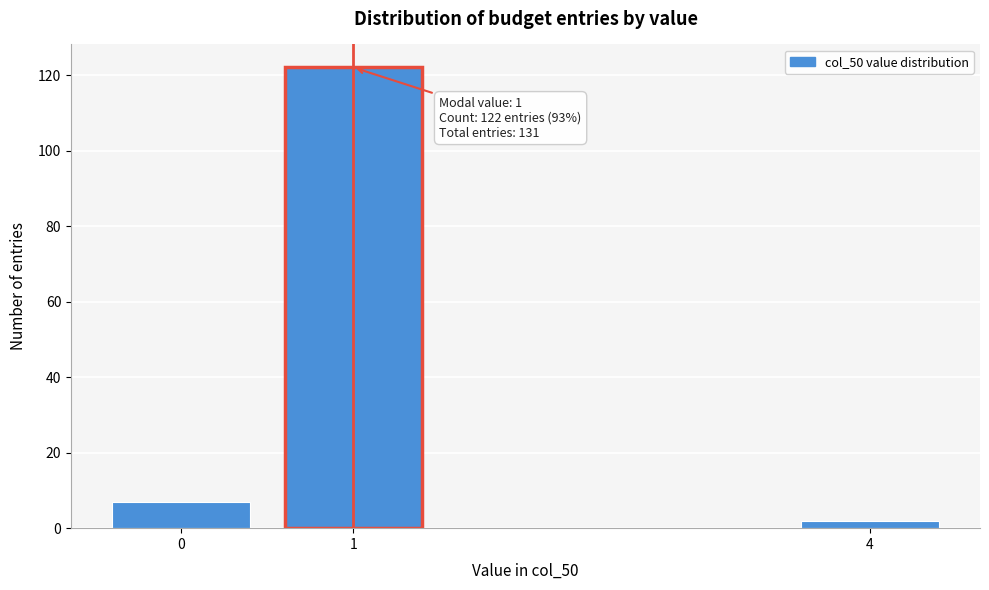

Reading right to left, what are all the values shown in this chart?

2	122	7